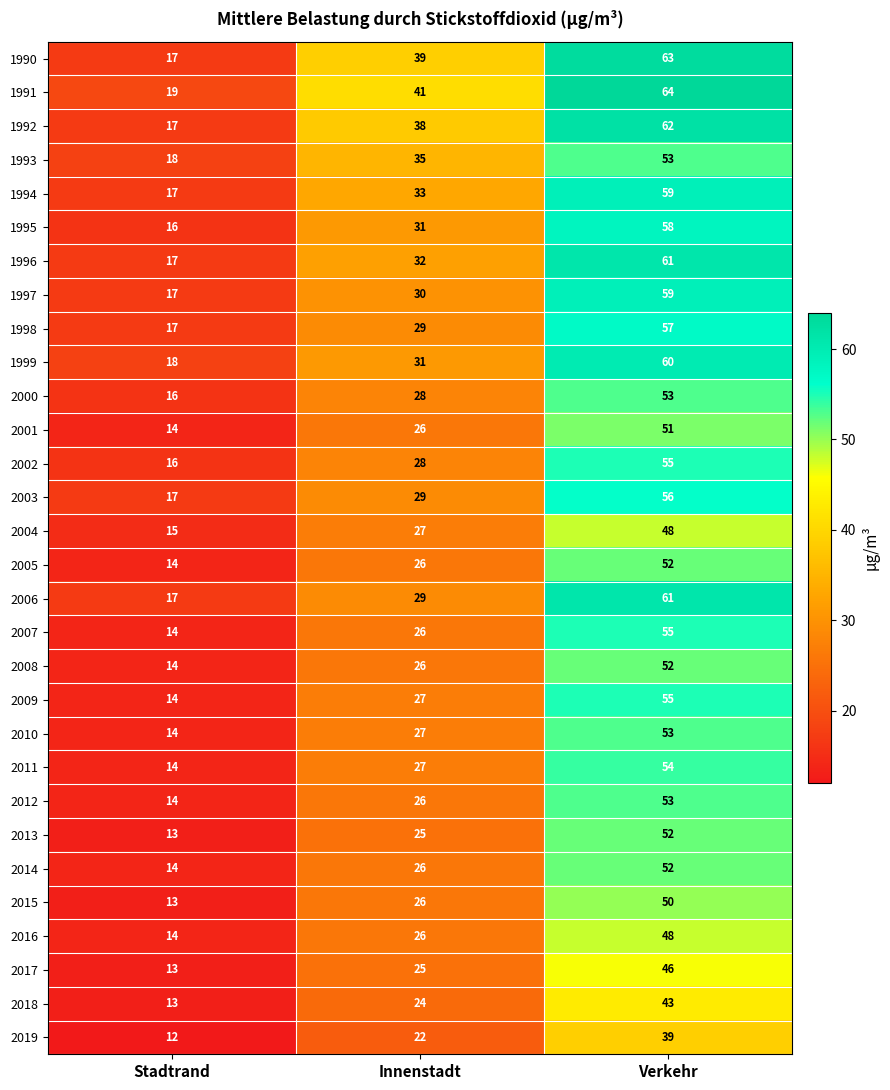

At which label is 2003 closest to 36?

Innenstadt